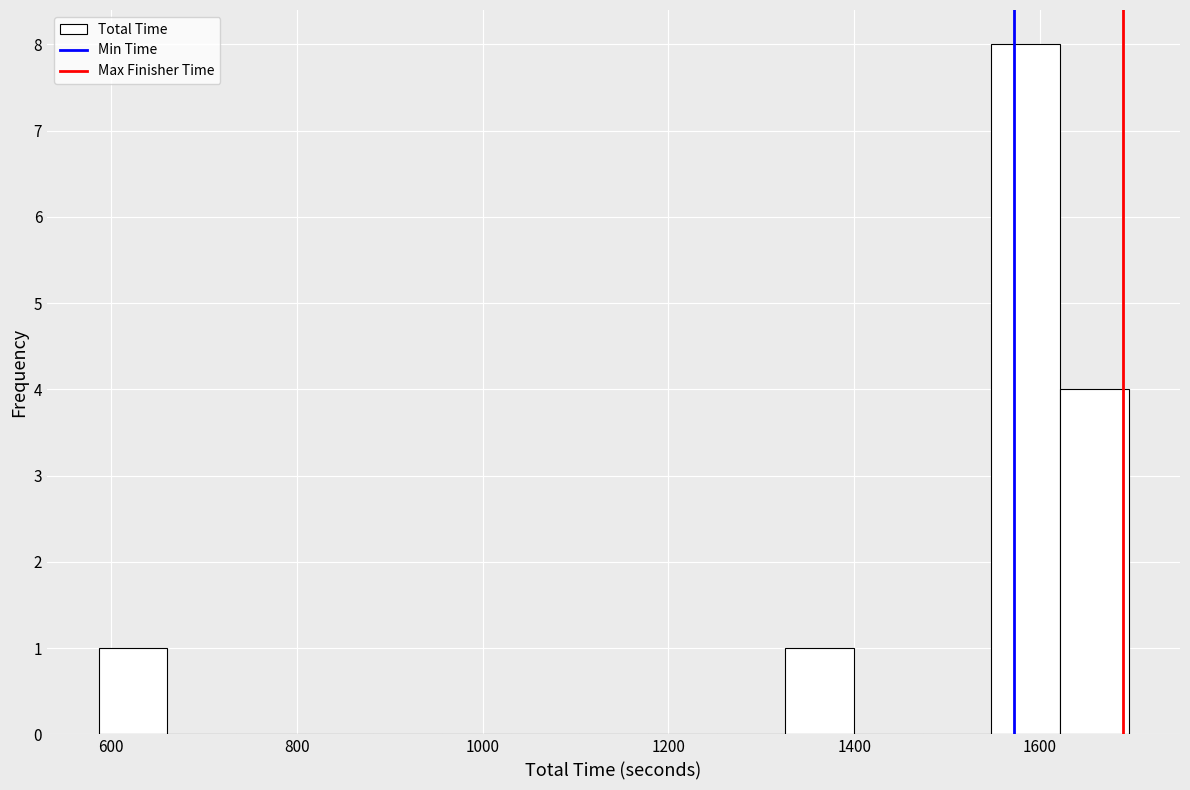

Around what value on the x-axis is the tallest bar? Give the approximate position of its centre, as read against the axis.

1580